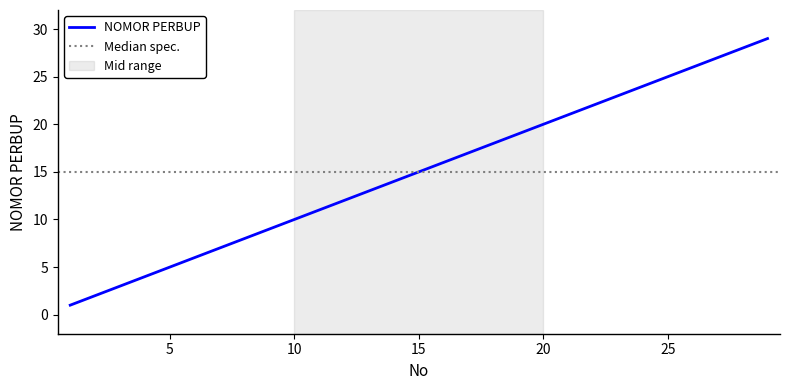

Reading right to left, list all the values displayed in this chart.

29	28	27	26	25	24	23	22	21	20	19	18	17	16	15	14	13	12	11	10	9	8	7	6	5	4	3	2	1